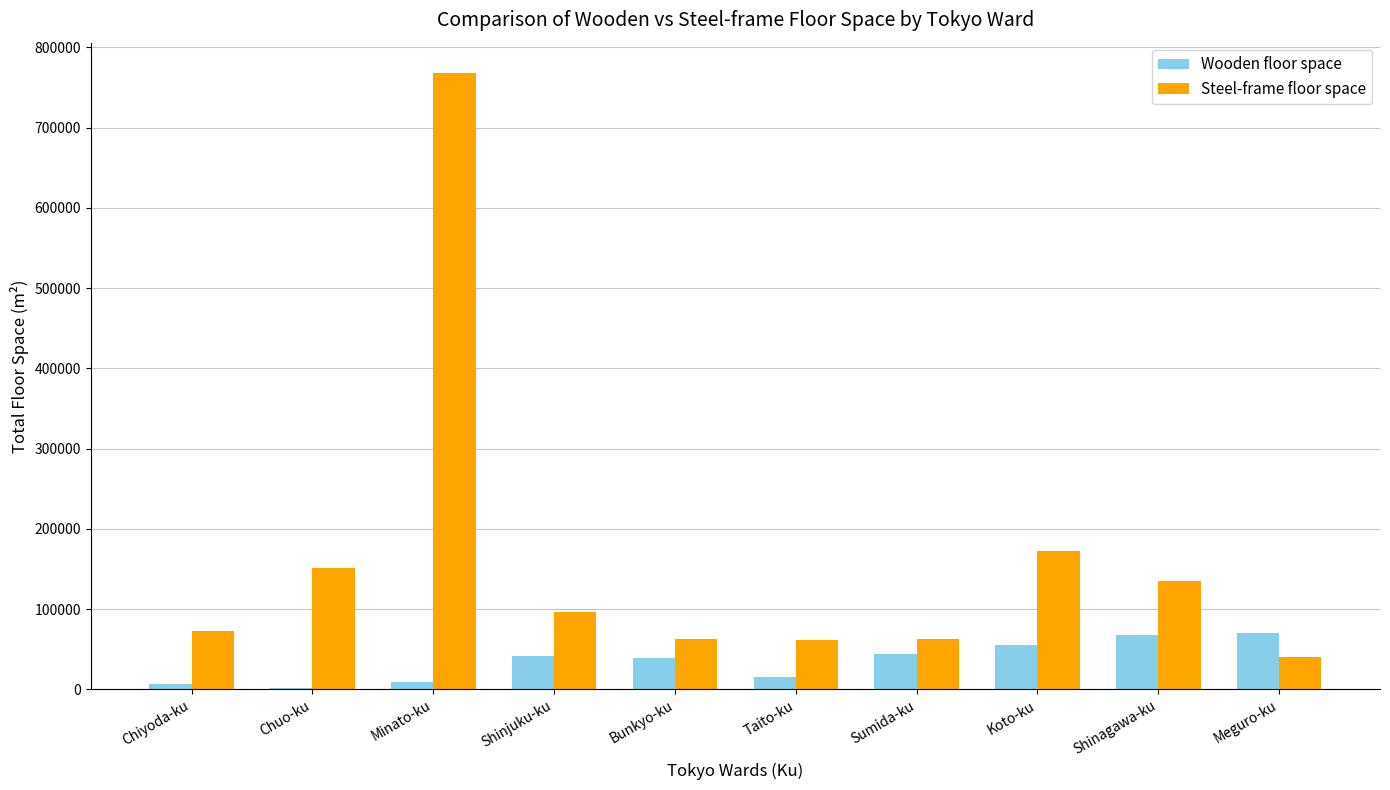

Between Taito-ku and Koto-ku, which series saw the biggest shift?

Steel-frame floor space